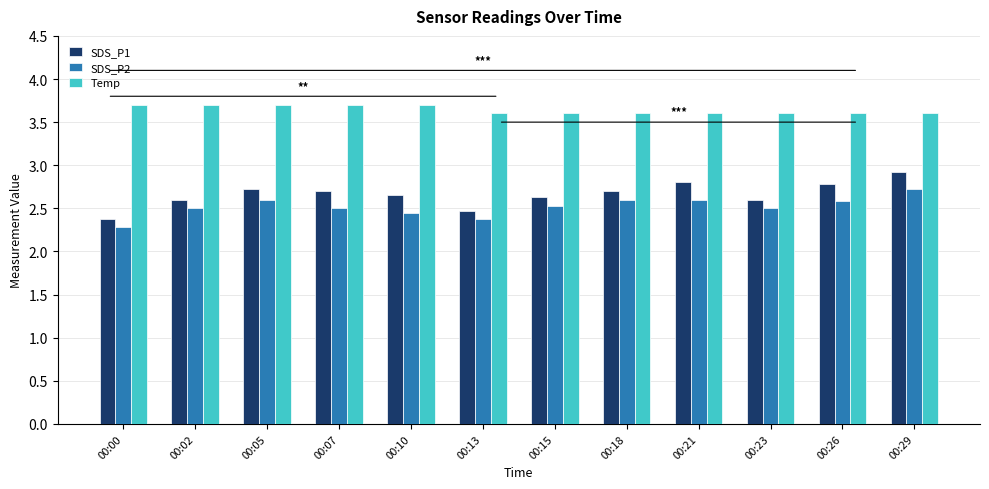

Rank the series at 00:29 from lowest to highest value.

SDS_P2, SDS_P1, Temp